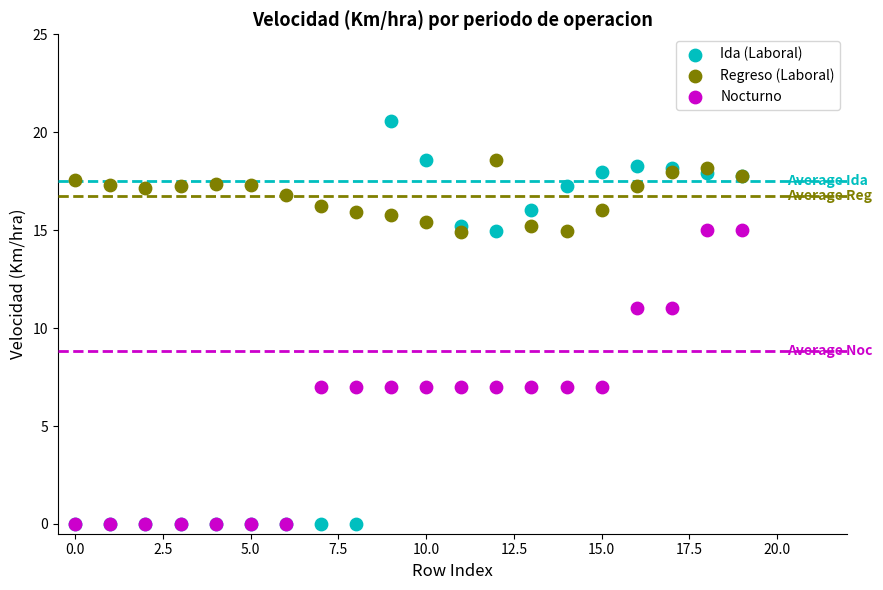

What are all the series names shown in the legend?

Ida (Laboral), Regreso (Laboral), Nocturno